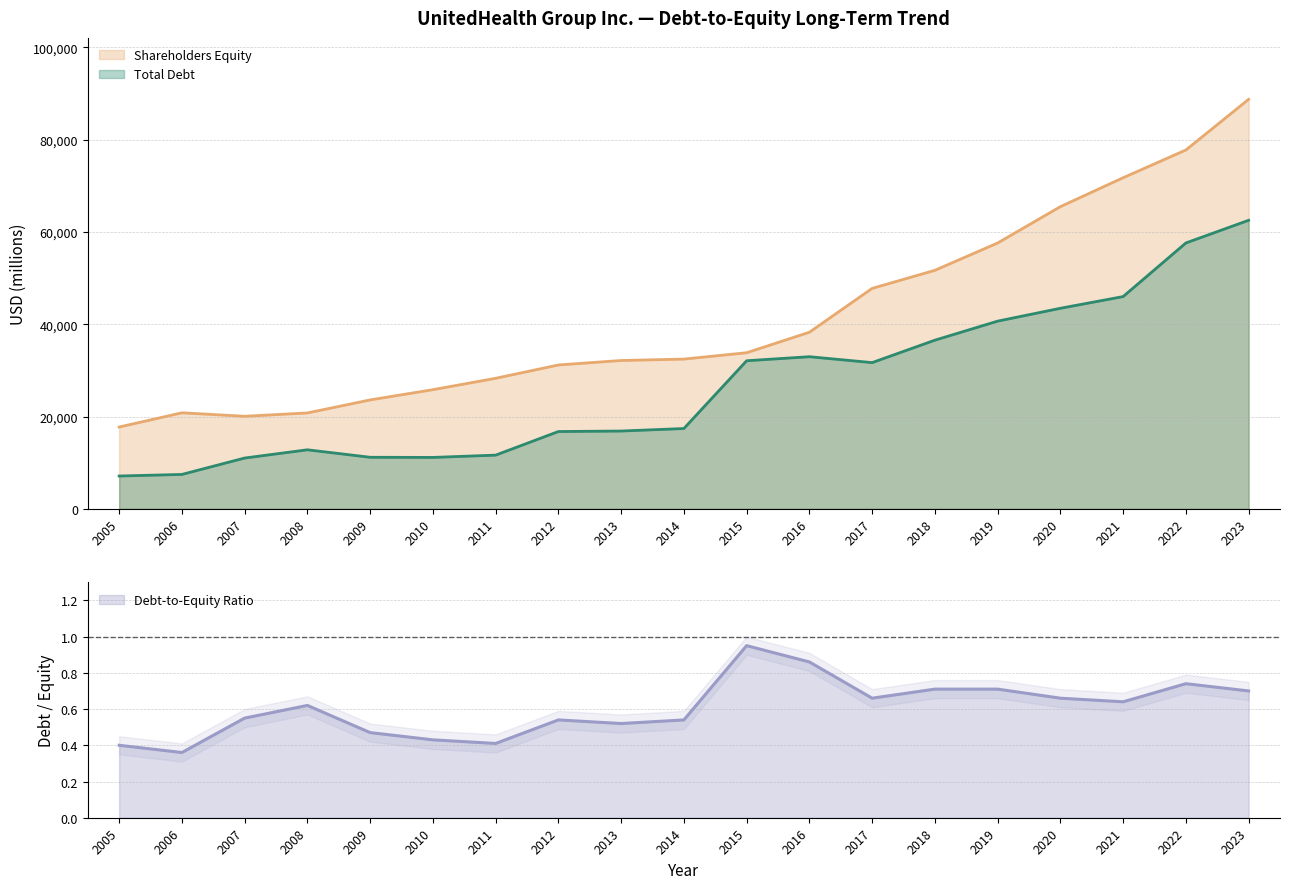

Reading left to right, list all the values displayed in this chart.

Total Debt: 7111.0	7456.0	11009.0	12794.0	11173.0	11142.0	11638.0	16754.0	16860.0	17406.0	32094.0	32970.0	31692.0	36554.0	40678.0	43467.0	46003.0	57623.0	62537.0
Shareholders Equity: 17733.0	20810.0	20063.0	20780.0	23606.0	25825.0	28292.0	31178.0	32149.0	32454.0	33830.0	38274.0	47776.0	51696.0	57616.0	65491.0	71760.0	77772.0	88756.0
Debt-to-Equity Ratio: 0.4	0.4	0.6	0.6	0.5	0.4	0.4	0.5	0.5	0.5	0.9	0.9	0.7	0.7	0.7	0.7	0.6	0.7	0.7